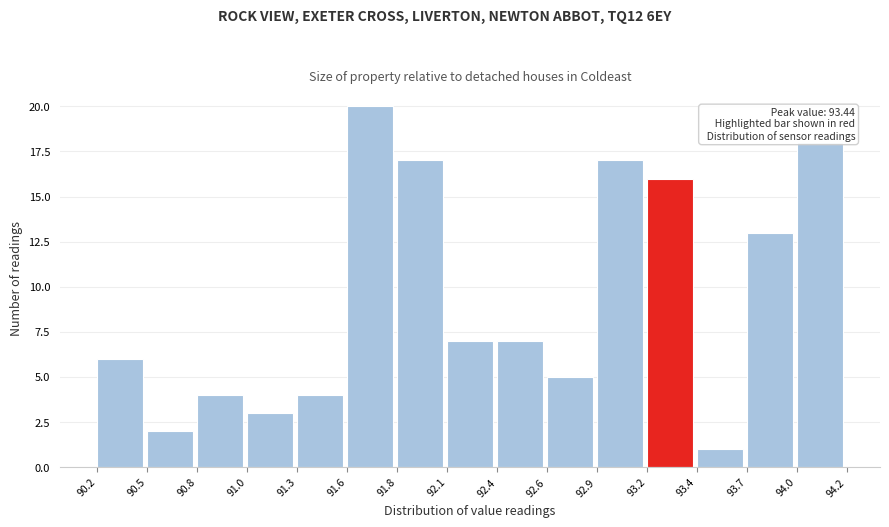

Reading left to right, transcribe all the data shown in this chart.

90.2=6	90.5=2	90.8=4	91.0=3	91.3=4	91.6=20	91.8=17	92.1=7	92.4=7	92.6=5	92.9=17	93.2=16	93.4=1	93.7=13	94.0=18